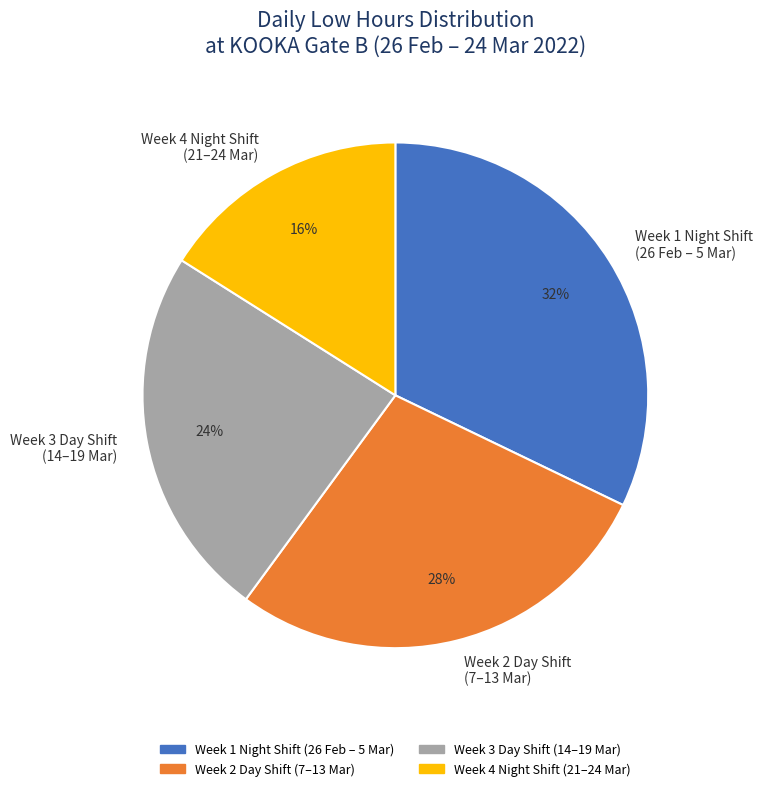

How many slices are in this pie chart?

4